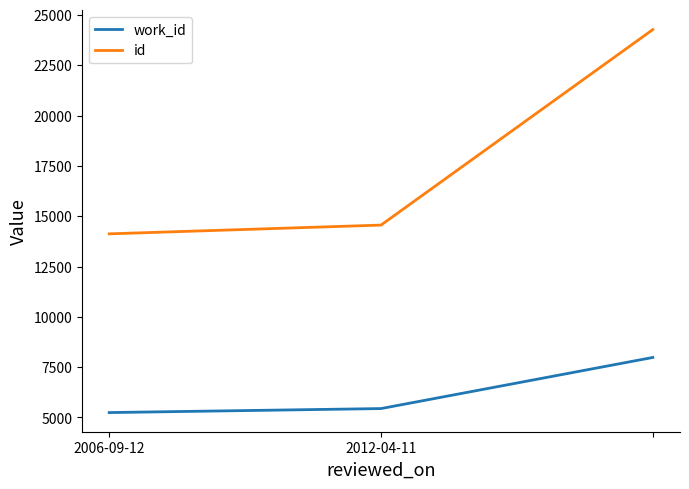

List the series in order of their overall mean, lowest first.

work_id, id